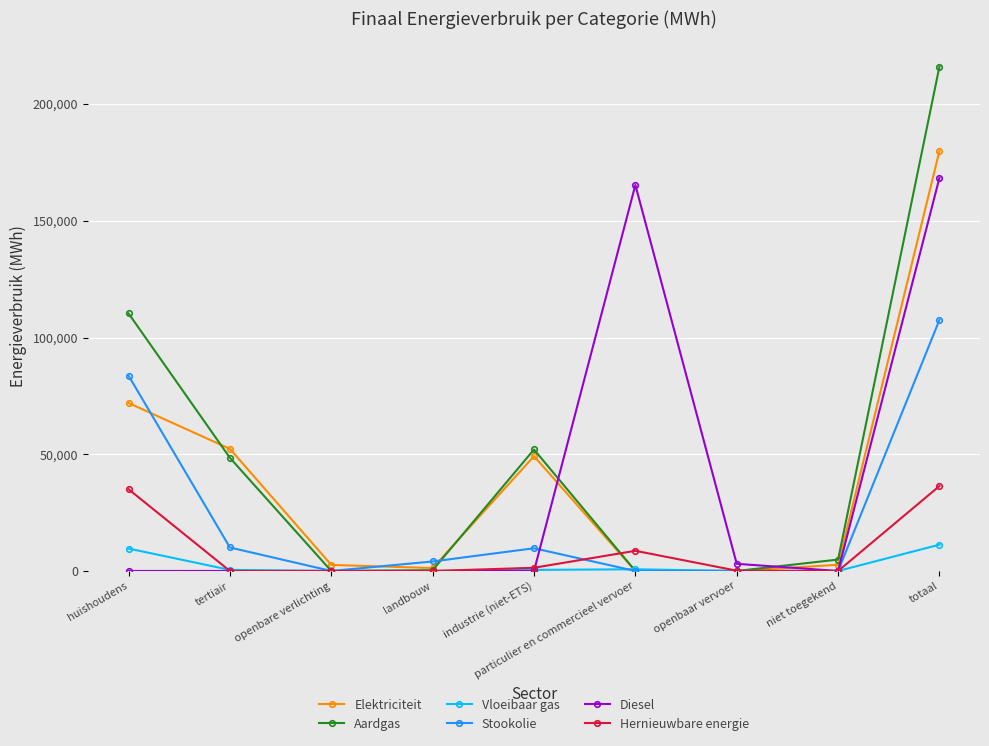

The Aardgas series shows 19846.4 at industrie (niet-ETS). True or false?

False